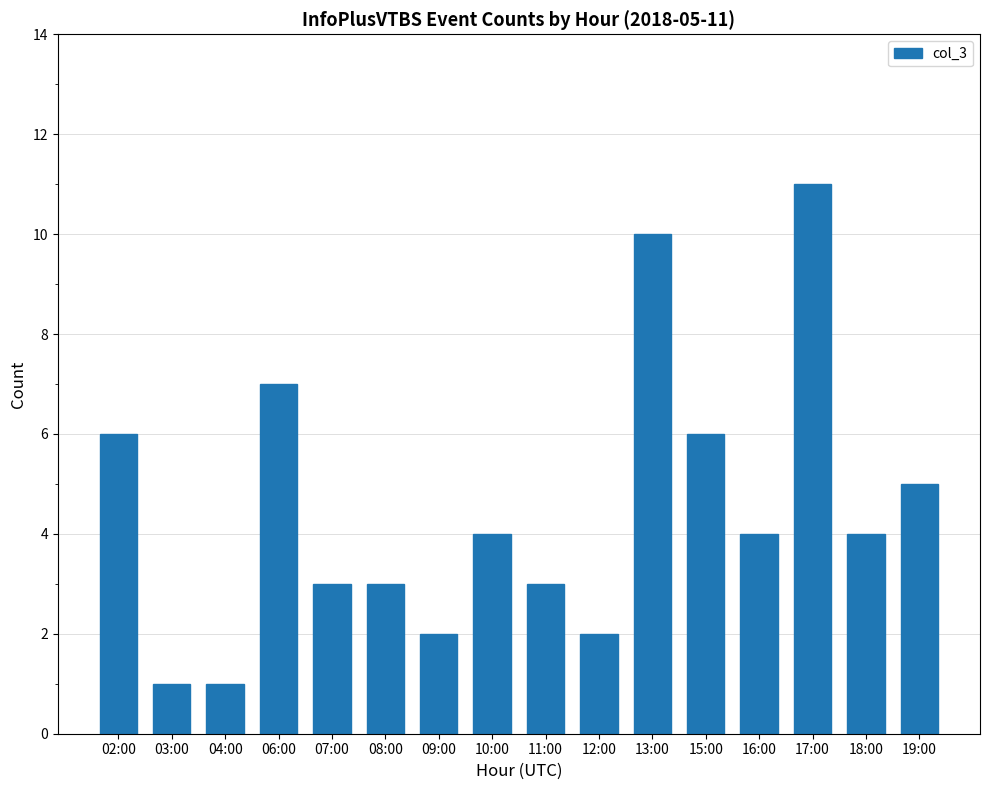

Reading right to left, what are all the values shown in this chart?

19:00=5	18:00=4	17:00=11	16:00=4	15:00=6	13:00=10	12:00=2	11:00=3	10:00=4	09:00=2	08:00=3	07:00=3	06:00=7	04:00=1	03:00=1	02:00=6